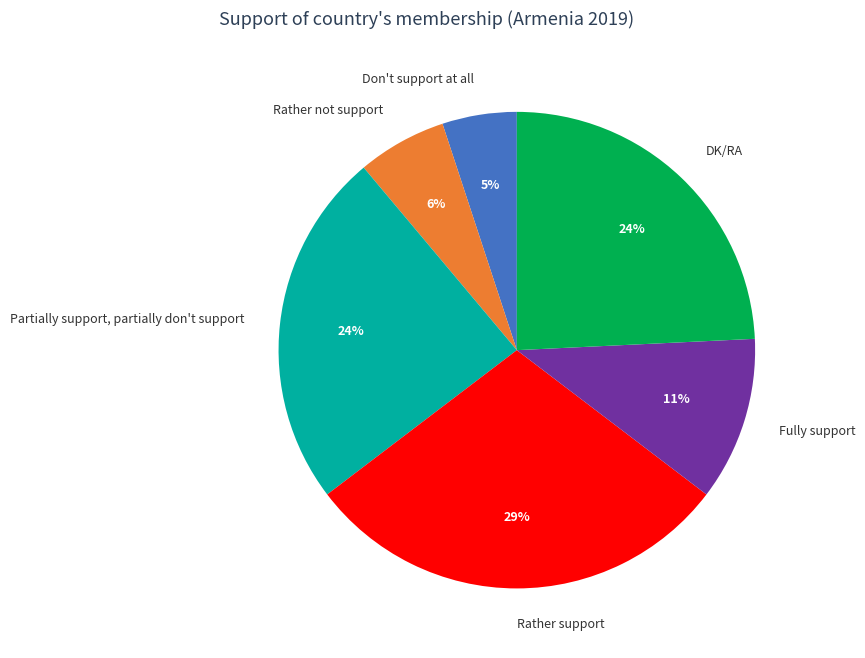

What is the ratio of the value at Rather not support to the value at Don't support at all?

1.2